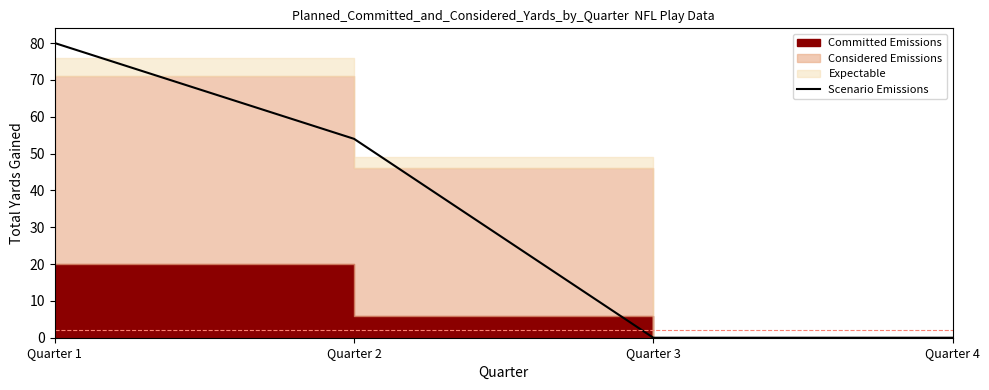

How many data points are less than 54?

2